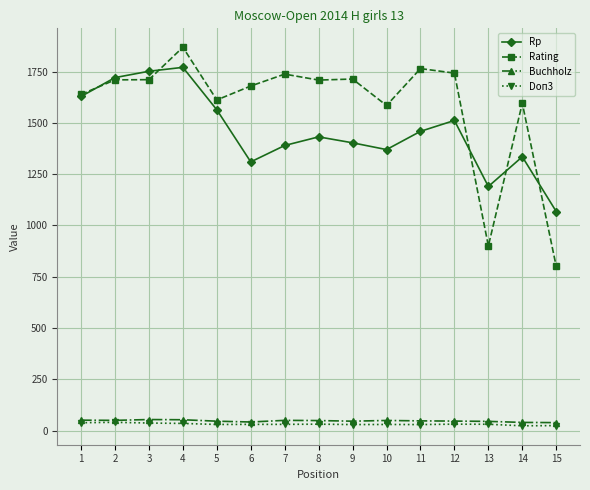

What is the minimum value for Rating?

800.0